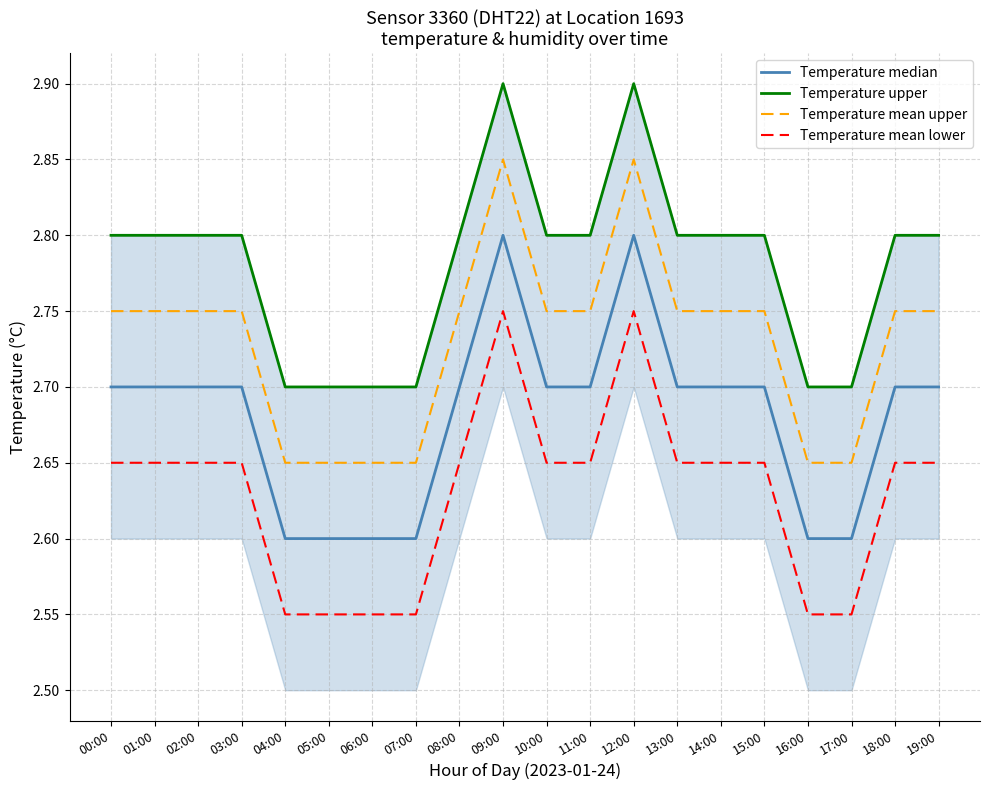

How many interior local peaks does the Temperature median series have?

2